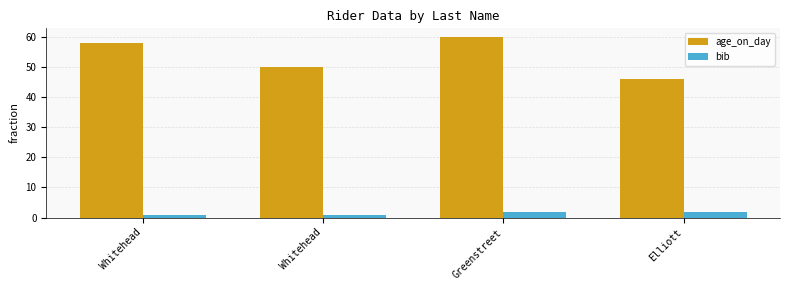

Reading left to right, transcribe all the data shown in this chart.

age_on_day: Whitehead=58	Whitehead=50	Greenstreet=60	Elliott=46
bib: Whitehead=1	Whitehead=1	Greenstreet=2	Elliott=2